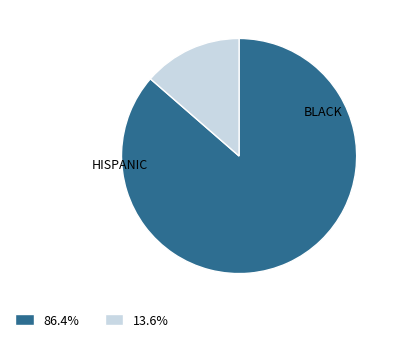

How many slices are in this pie chart?

2